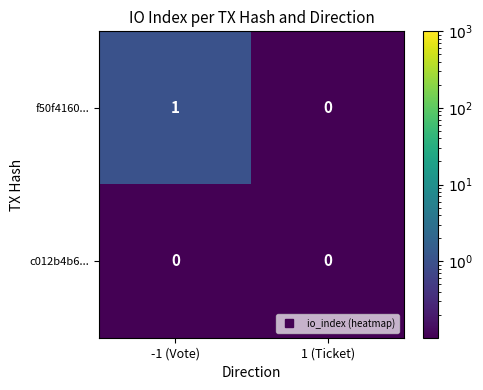

The c012b4b6... series shows 0 at 1 (Ticket). True or false?

True